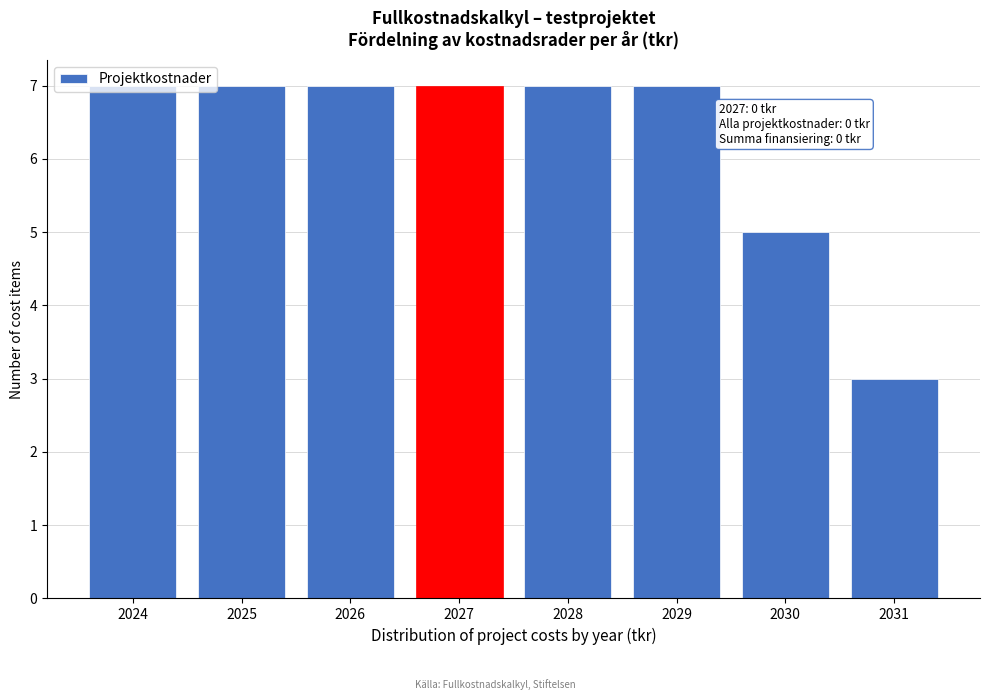

What is the maximum value shown in the chart?

7